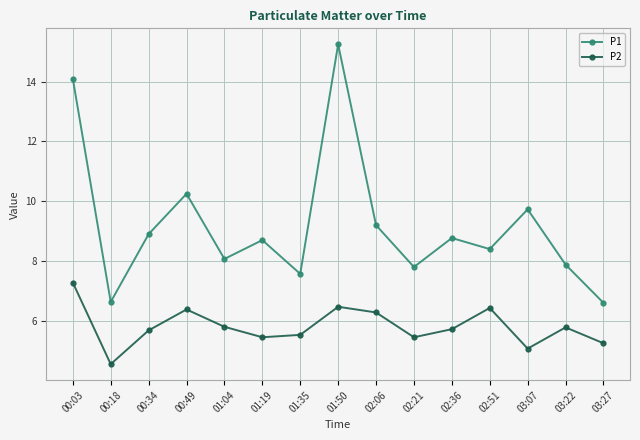

What is the value of the P2 point at the 11th from the left?

5.7